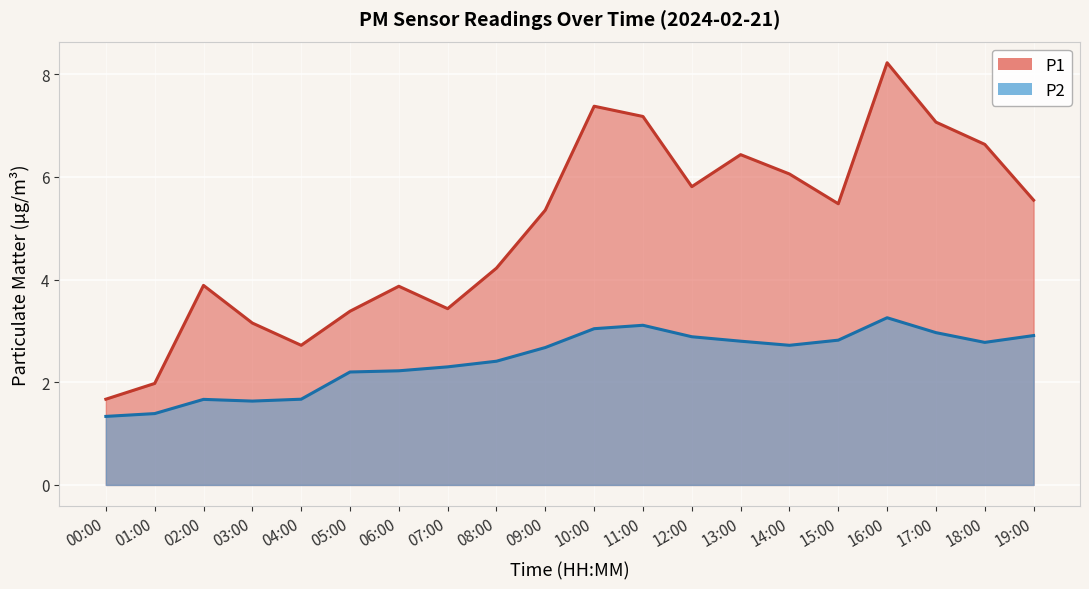

What is the smallest value displayed?

1.3